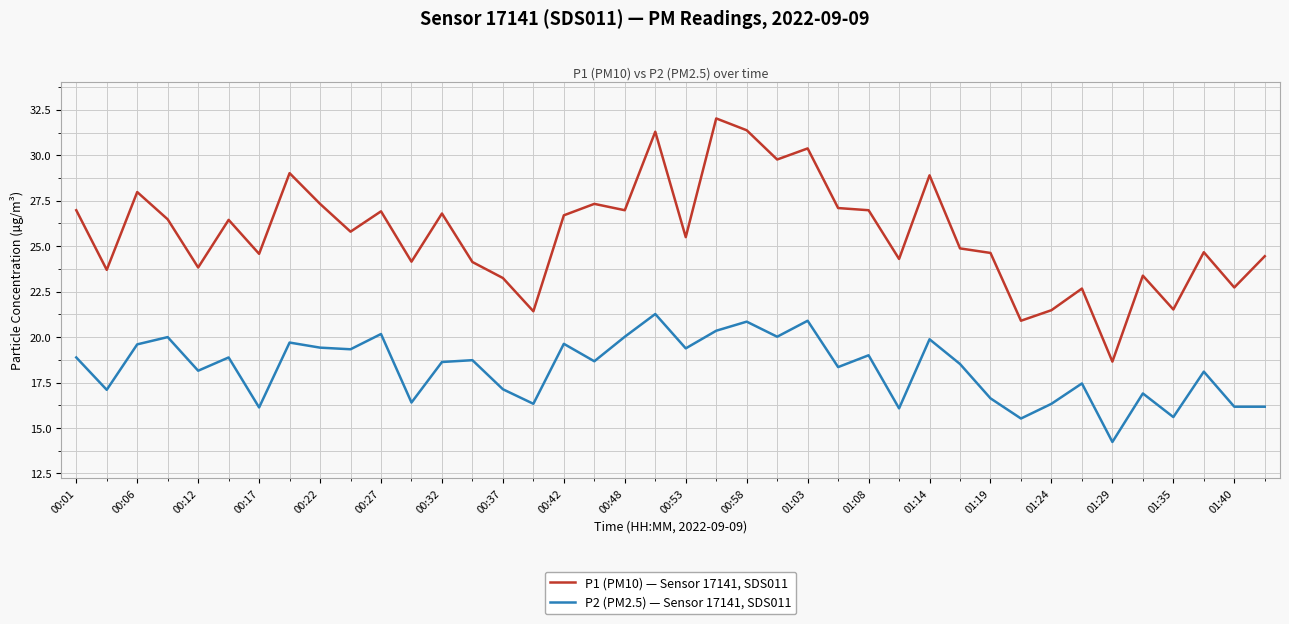

Rank the series by their maximum value, from highest to lowest.

P1 (PM10) — Sensor 17141, SDS011, P2 (PM2.5) — Sensor 17141, SDS011